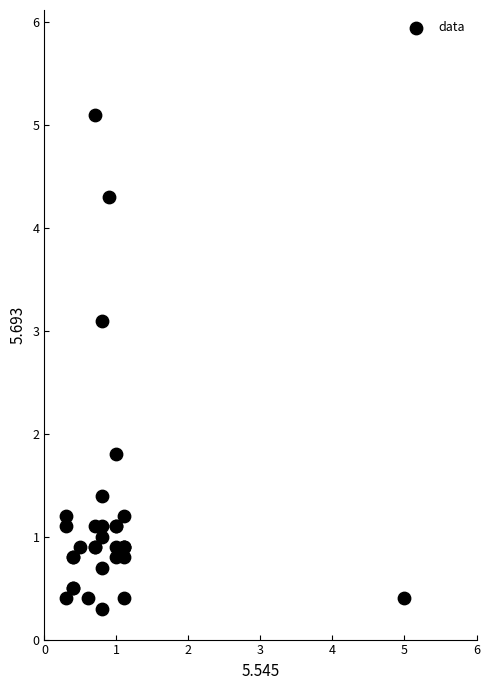

What Y value in the scatter plot is closest to 2?

1.8